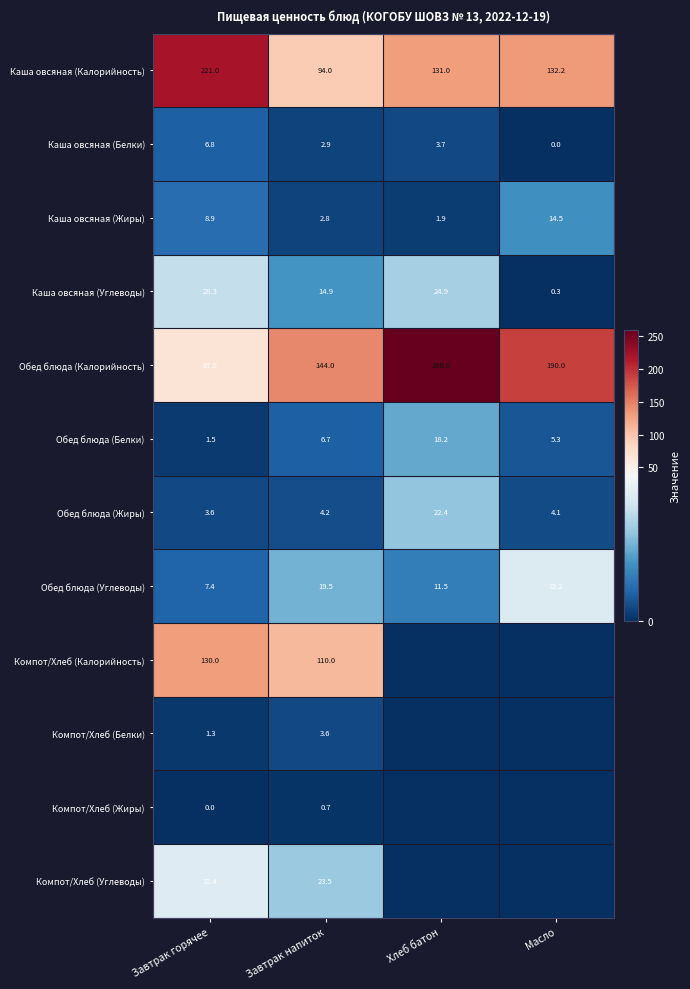

Where does the Каша овсяная (Углеводы) series first go above 24?

Завтрак горячее